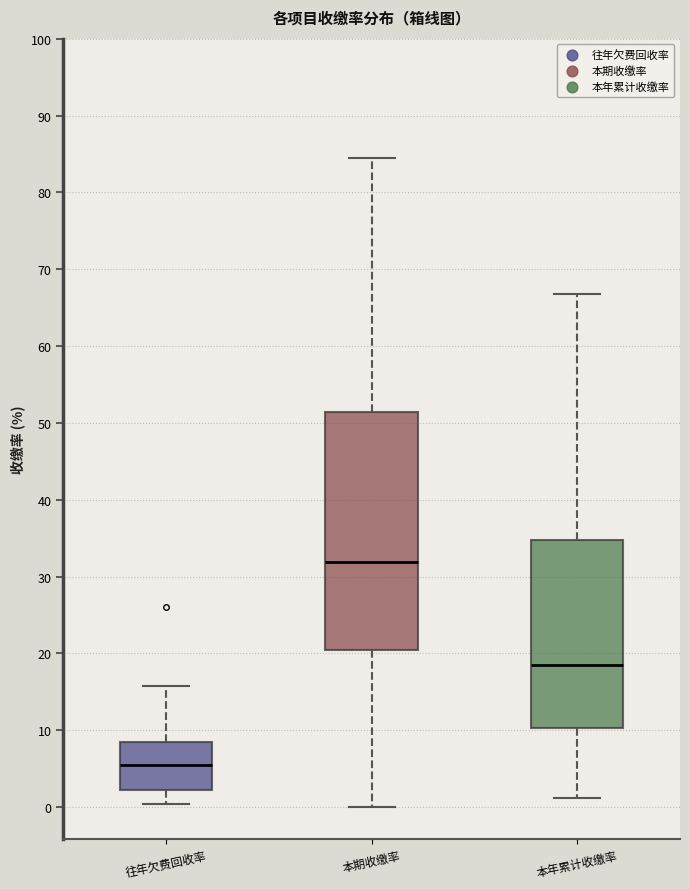

Where does the upper whisker of the box for 本期收缴率 end on the y-axis? The values are not printed on the chart, so give them approximately, as read against the axis.

84